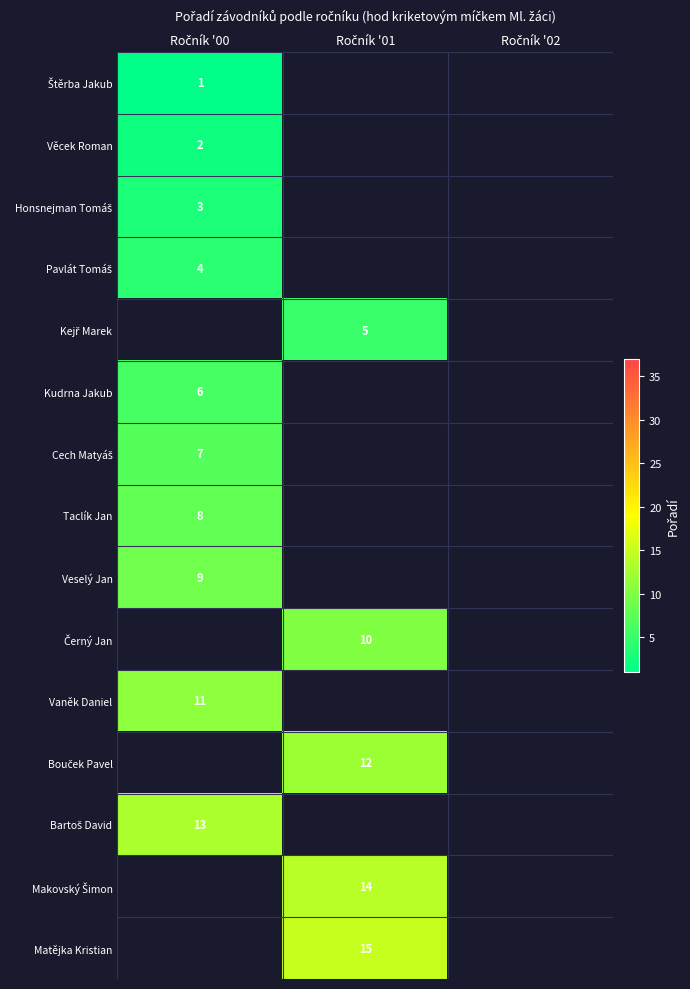

Which category has the lowest value across all series?

Ročník '00